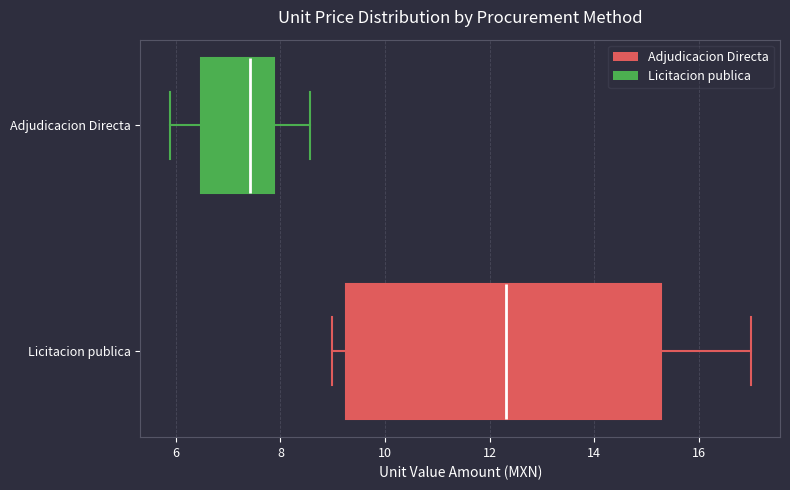

Where does the median line of the box for Licitacion publica sit on the x-axis? The values are not printed on the chart, so give them approximately, as read against the axis.

12.4